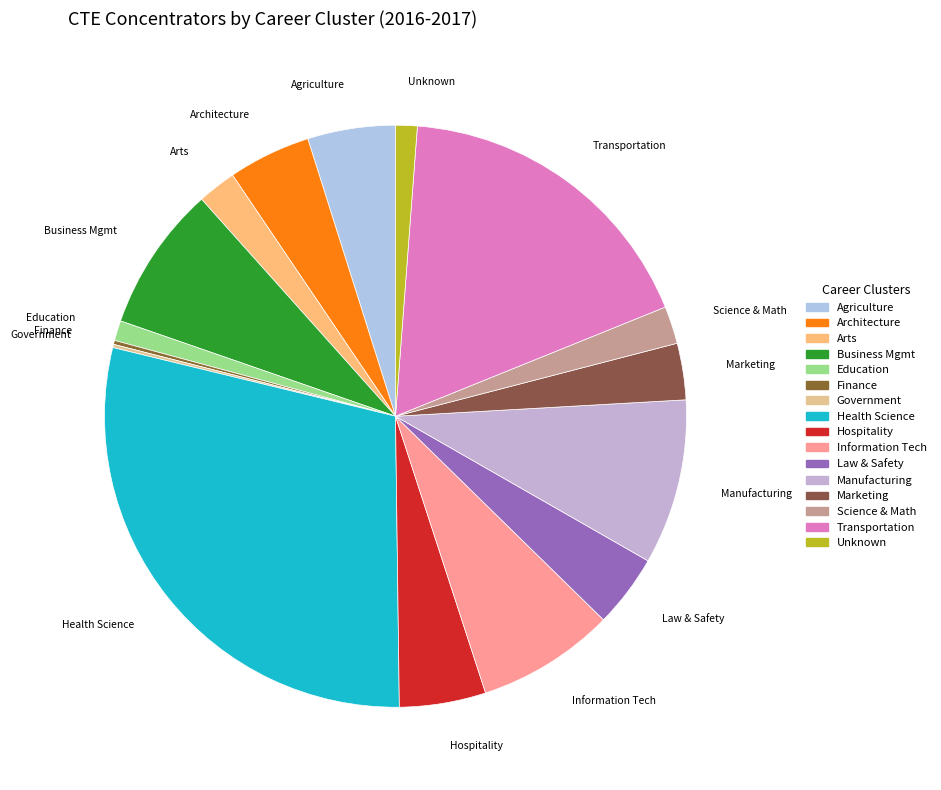

To the nearest percent, what is the average slice percentage?

6%